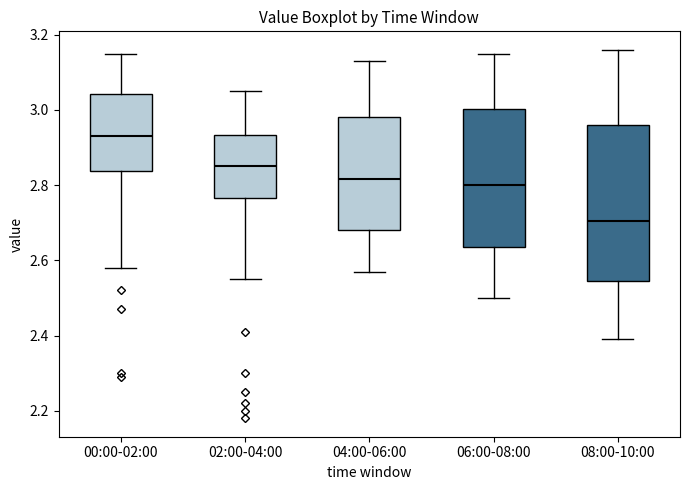

Reading left to right, read every box against the y-axis: the position of its median line, the range the box covers, and the ends of its whiskers. The values are not printed on the chart, so give them approximately, as read against the axis.

00:00-02:00: median 2.94, box 2.84 to 3.04, whiskers 2.58 to 3.16
02:00-04:00: median 2.86, box 2.76 to 2.94, whiskers 2.56 to 3.06
04:00-06:00: median 2.82, box 2.68 to 2.98, whiskers 2.58 to 3.14
06:00-08:00: median 2.80, box 2.64 to 3.00, whiskers 2.50 to 3.16
08:00-10:00: median 2.70, box 2.54 to 2.96, whiskers 2.40 to 3.16